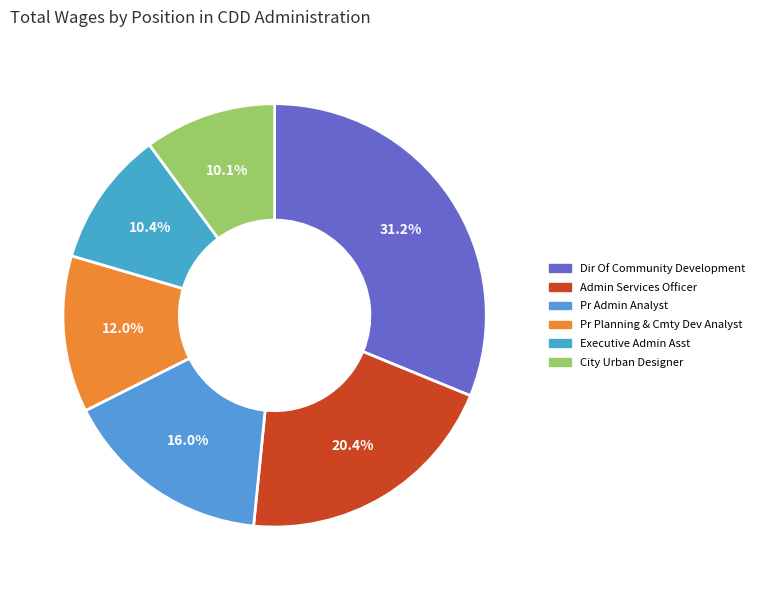

To the nearest percent, what is the average slice percentage?

17%